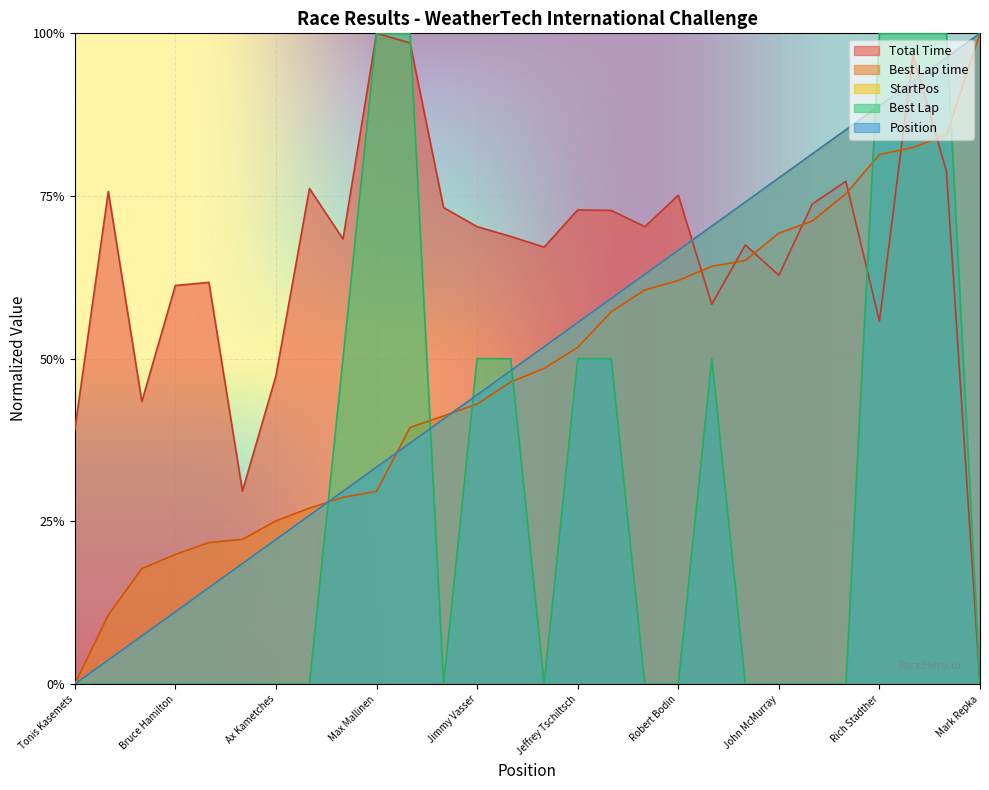

The Best Lap series shows -0.5 at Robert Bodin. True or false?

False